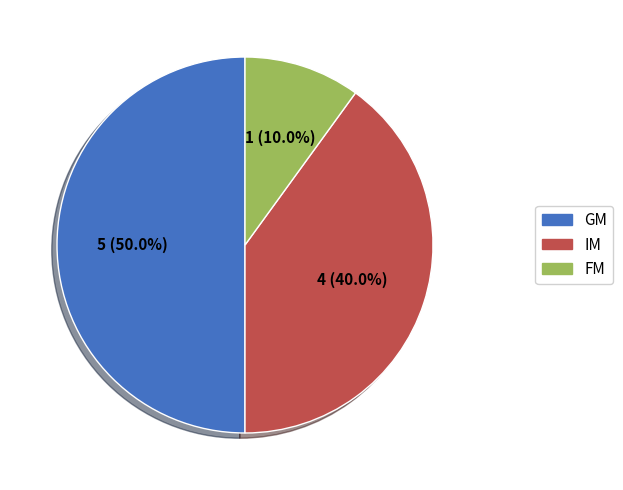

To the nearest percent, what percentage of the pie is IM?

40%